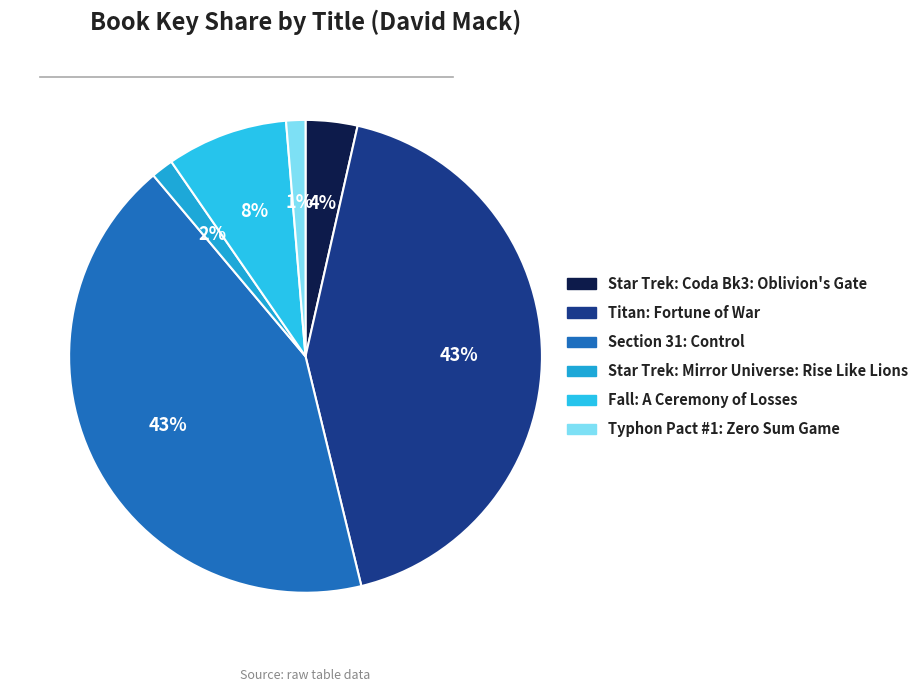

How many segments does this pie chart have?

6